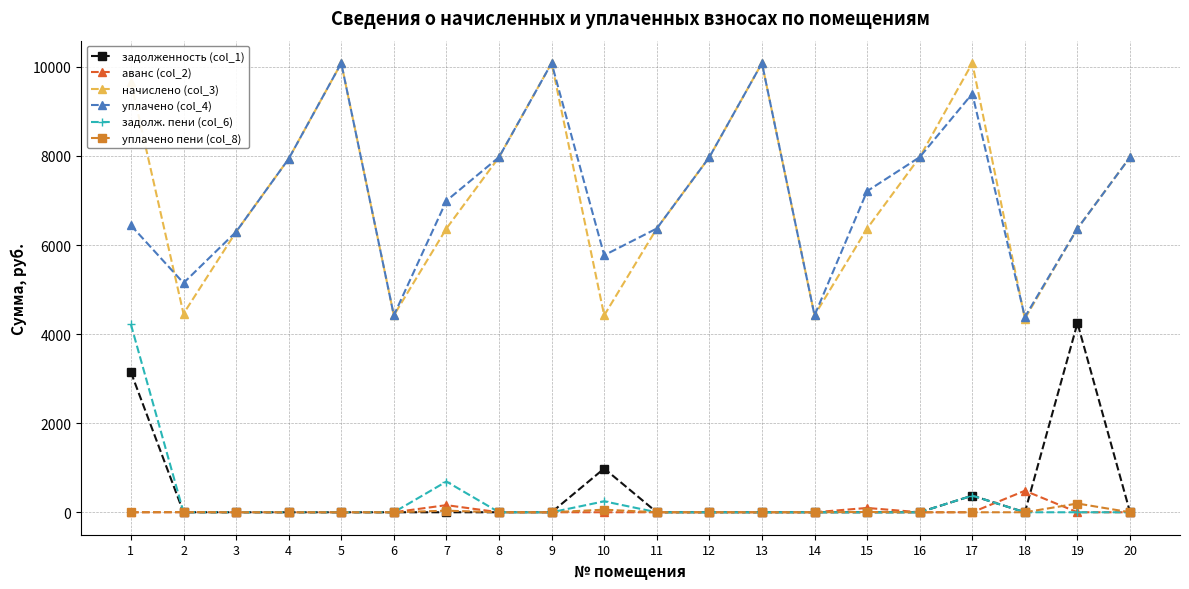

What is the difference between the second highest and second lowest values in the уплачено (col_4) series?

5663.5